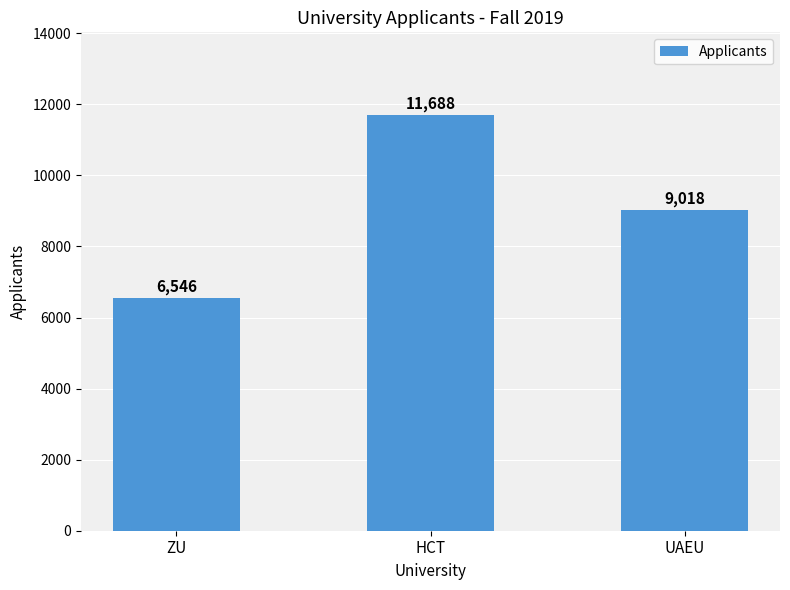

What is the difference between the values at UAEU and ZU?

2472